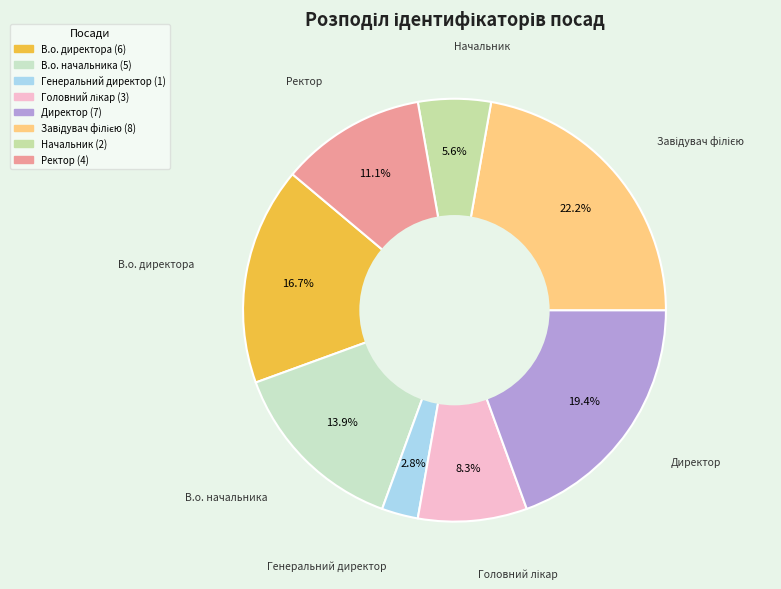

What percentage do В.о. начальника and Генеральний директор together represent?

16.7%